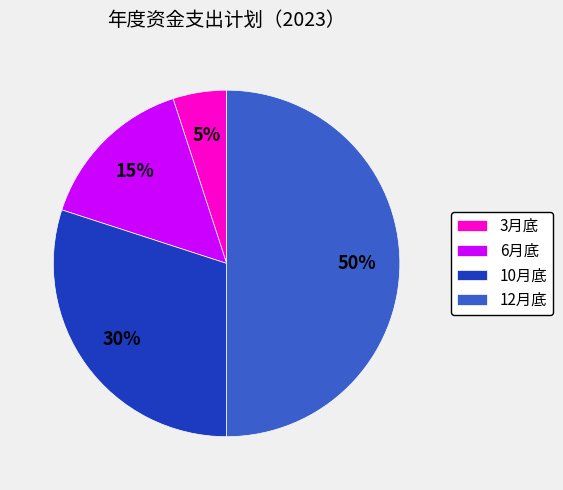

Is it true that 3月底 is 5% of the pie?

True